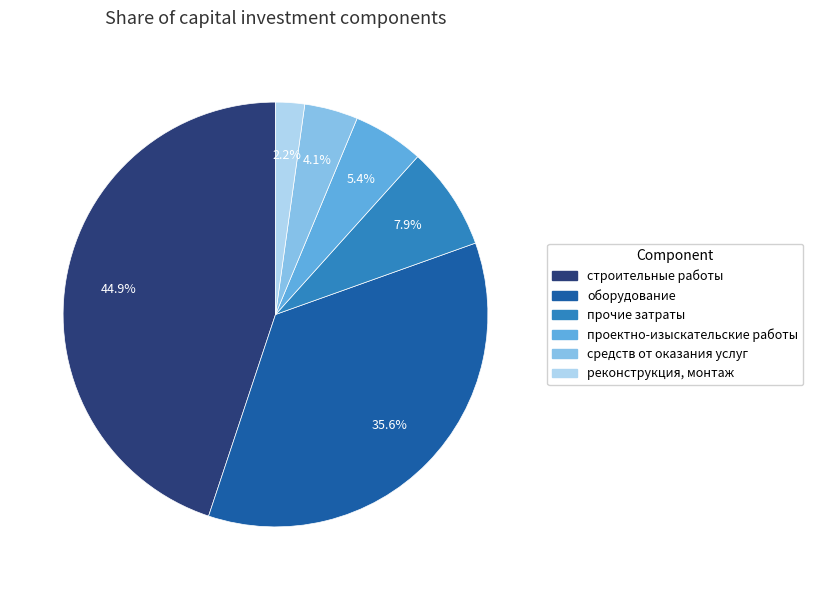

To the nearest percent, what is the average slice percentage?

17%